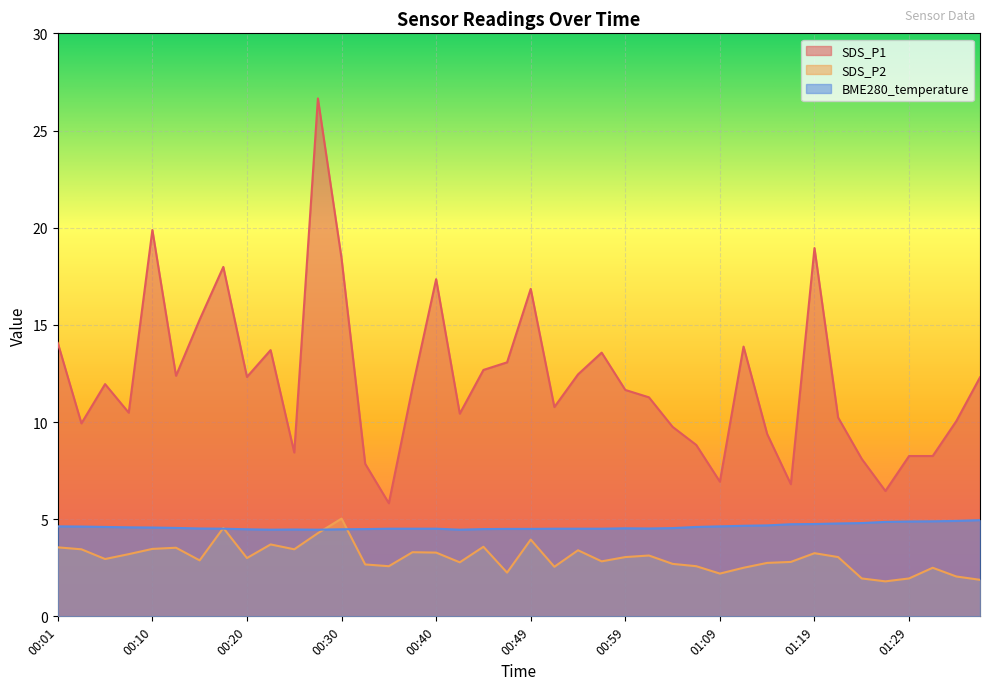

The SDS_P2 series shows 3.7 at 00:23. True or false?

True